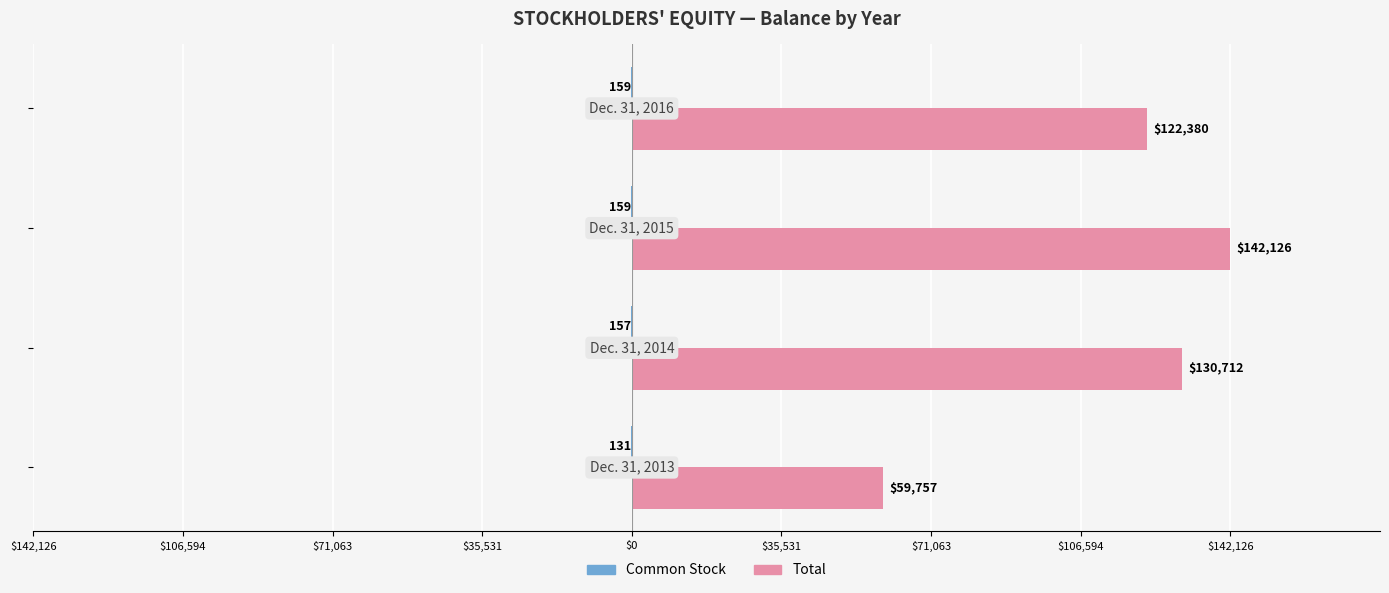

What is the average value of the Total series?

113744